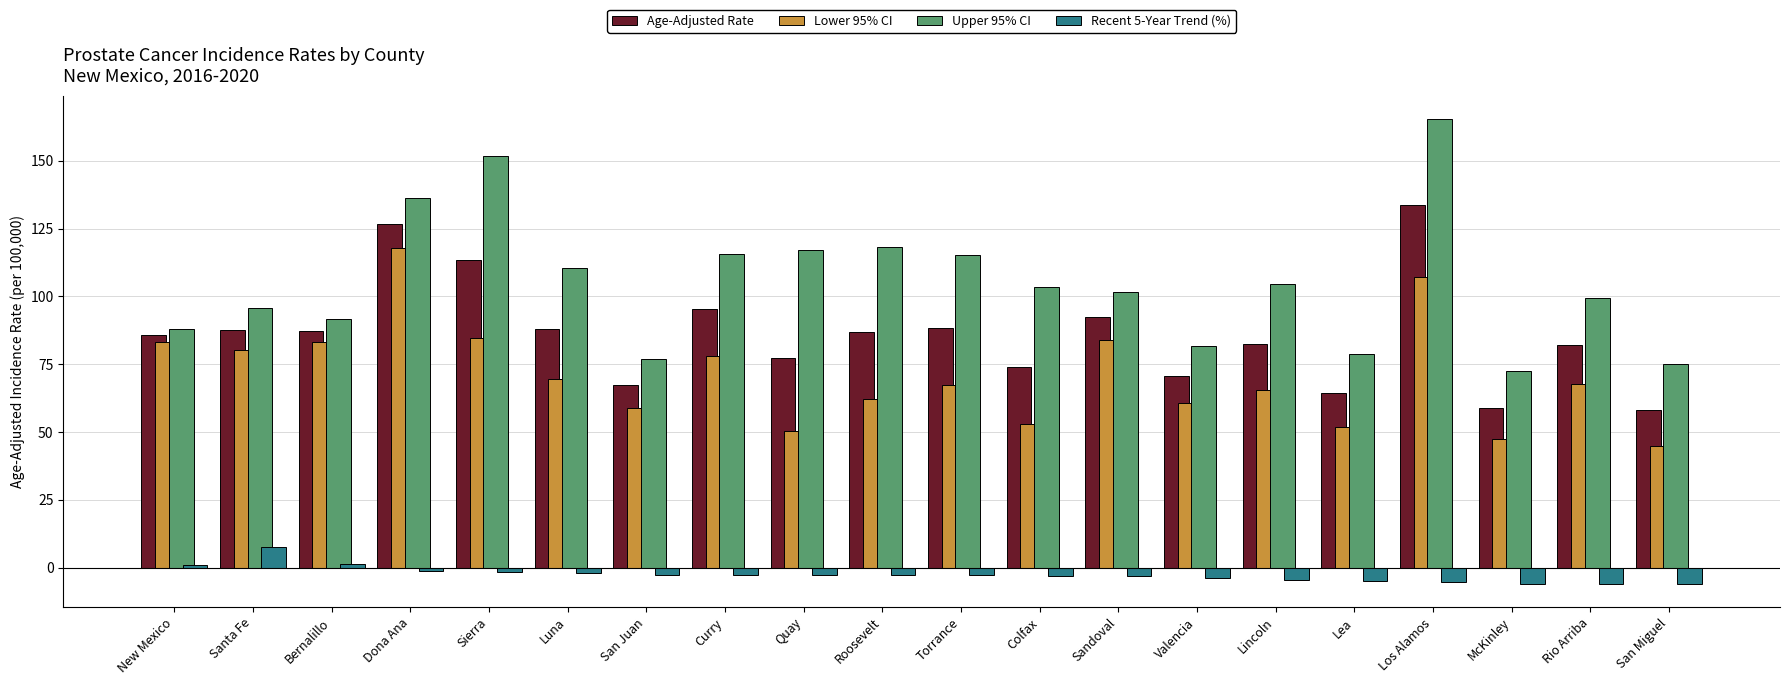

At Valencia, list the series in order from smallest to largest.

Recent 5-Year Trend (%), Lower 95% CI, Age-Adjusted Rate, Upper 95% CI